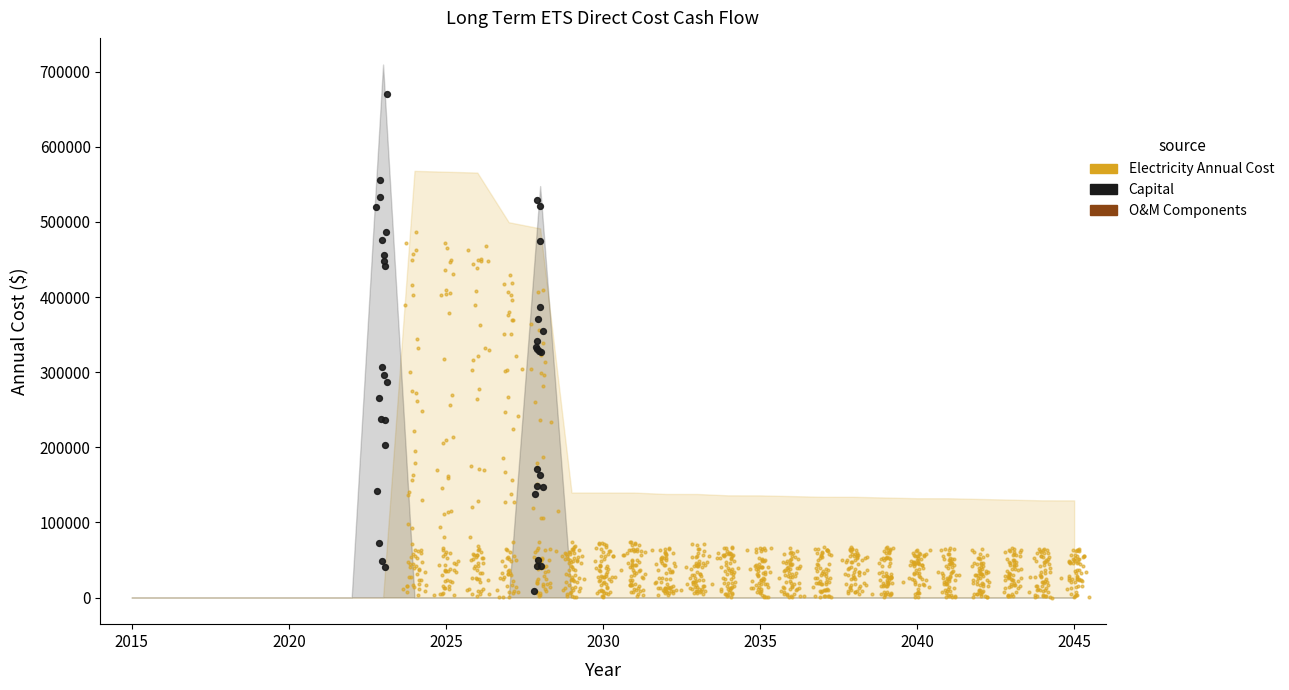

Which series has the largest total across all categories?

Electricity Annual Cost